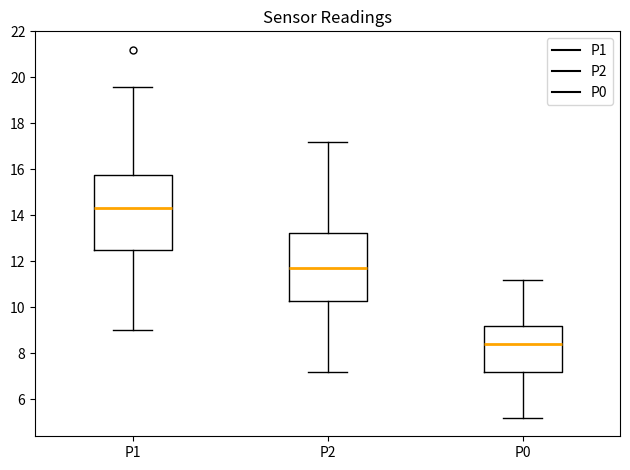

Reading left to right, transcribe this box plot: for each box, give where its median line is, the range the box spans, and where its two whiskers end, as read against the y-axis. The values are not printed on the chart, so give them approximately, as read against the axis.

P1: median 14.4, box 12.6 to 15.8, whiskers 9.0 to 19.6
P2: median 11.8, box 10.4 to 13.2, whiskers 7.2 to 17.2
P0: median 8.4, box 7.2 to 9.2, whiskers 5.2 to 11.2